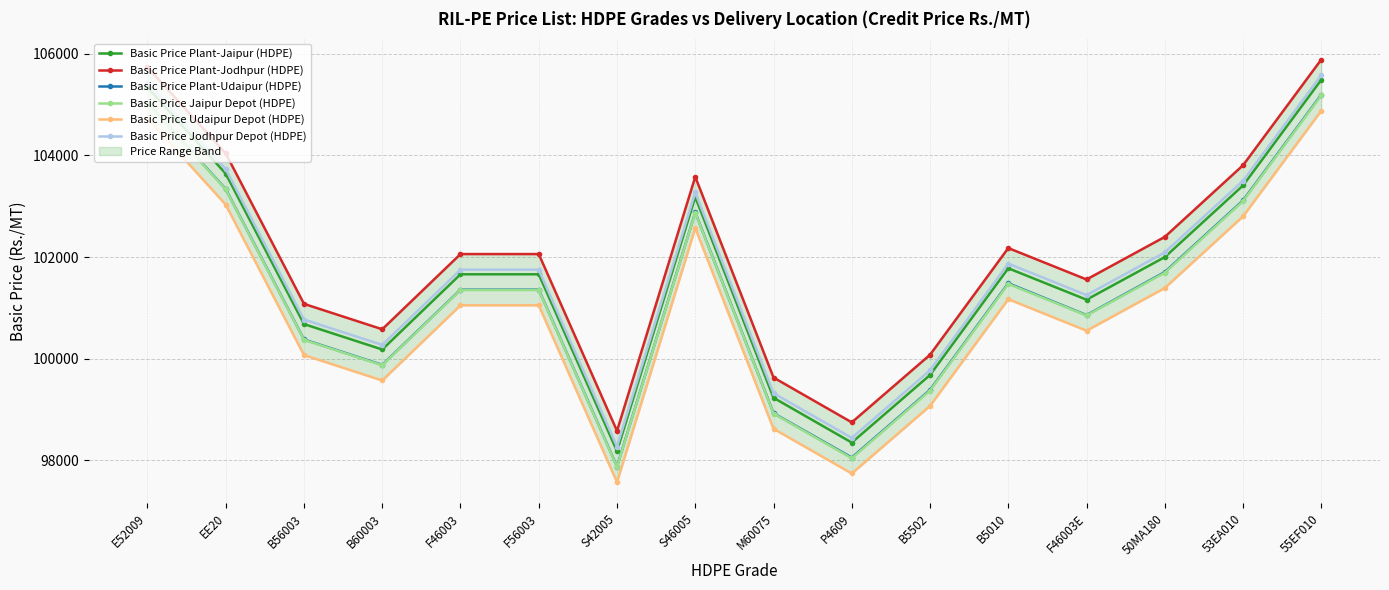

How many series are shown in this chart?

6